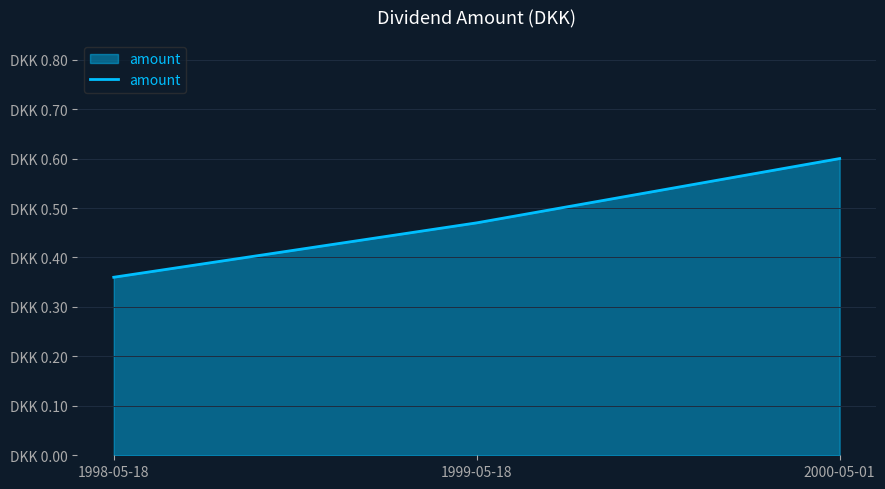

List the labels in order of value, largest first.

2000-05-01, 1999-05-18, 1998-05-18